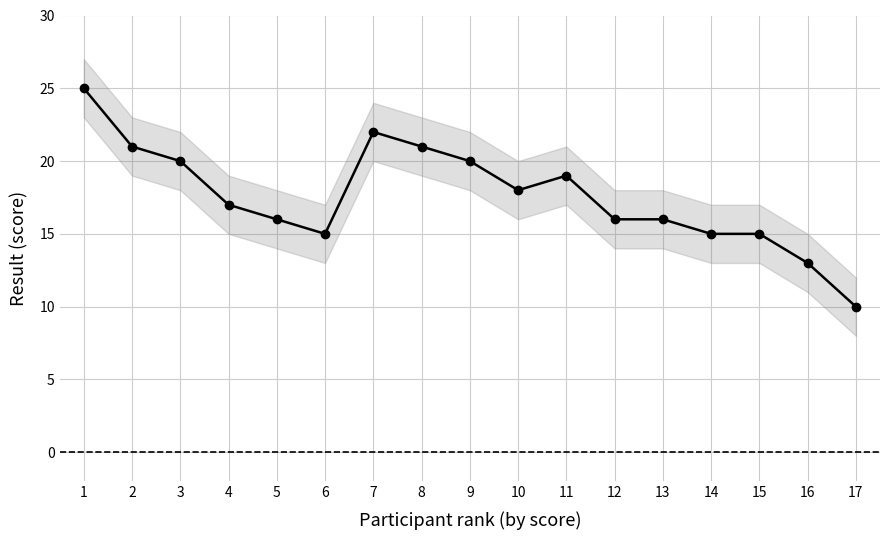

Where does the data first go above 17?

1